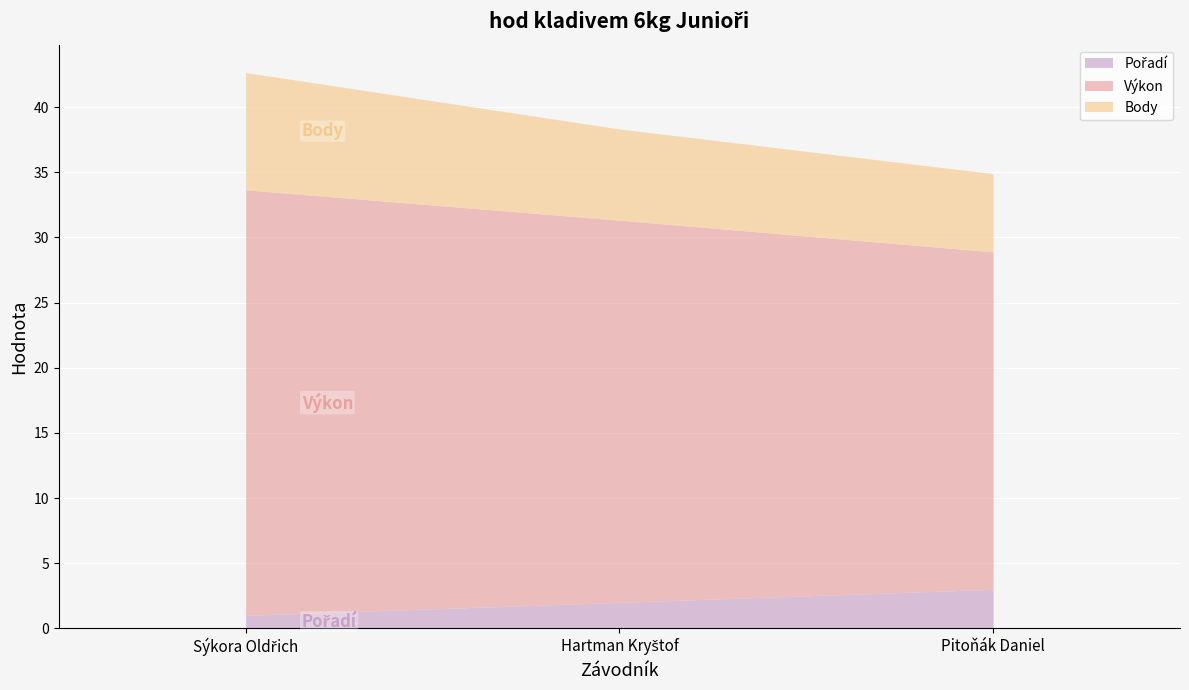

What are all the series names shown in the legend?

Pořadí, Výkon, Body